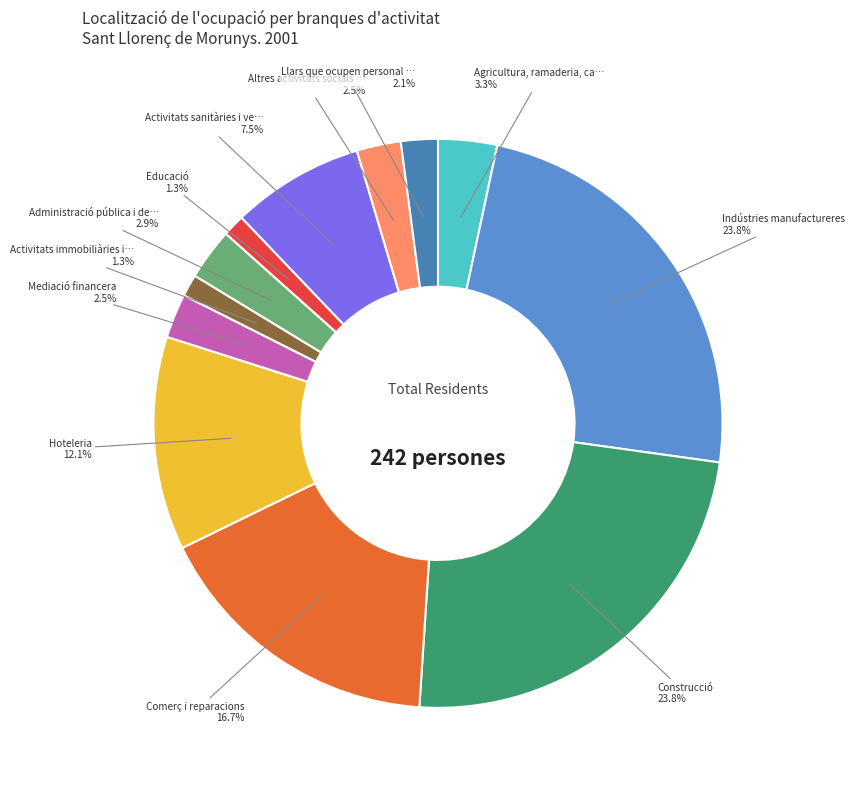

Does any single category account for the majority?

No